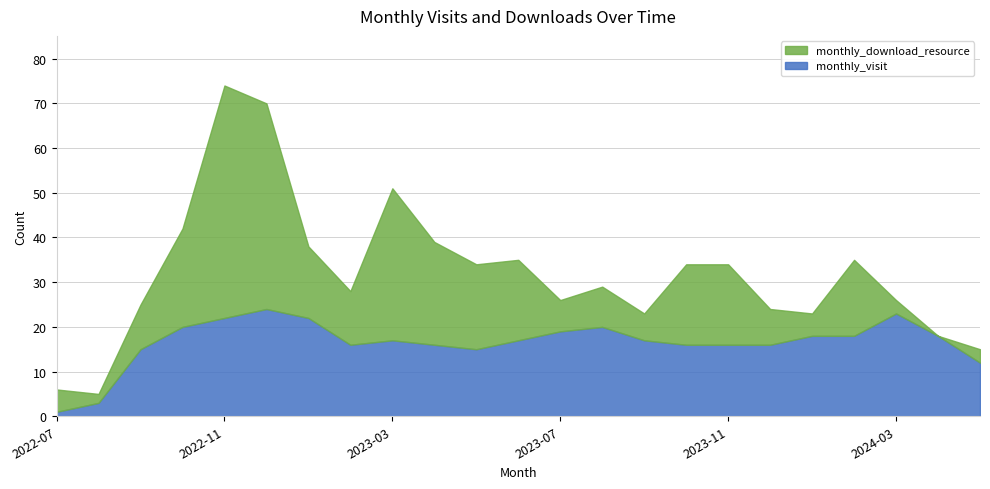

What is the average value of the monthly_visit series?

17